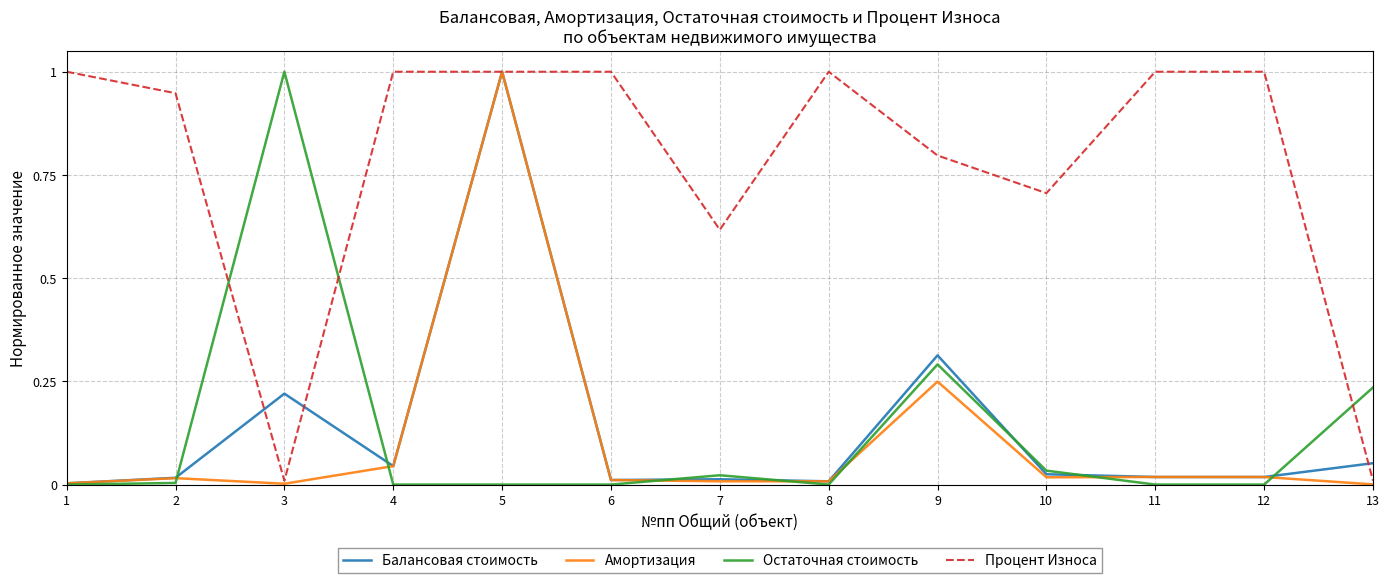

At which category does Балансовая стоимость reach its first local peak?

3